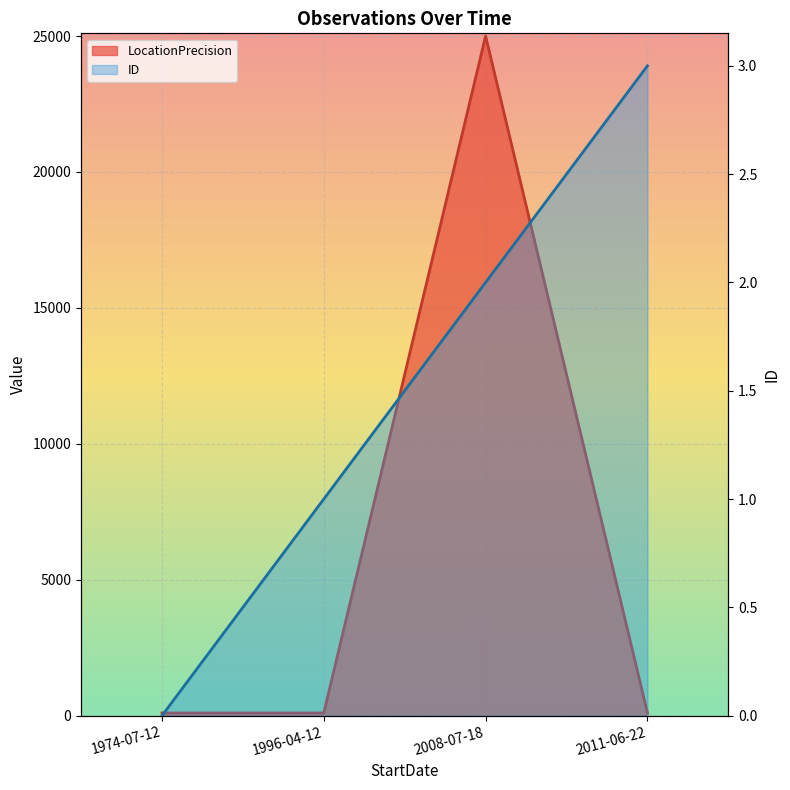

What is the label of the 2nd point from the right?

2008-07-18